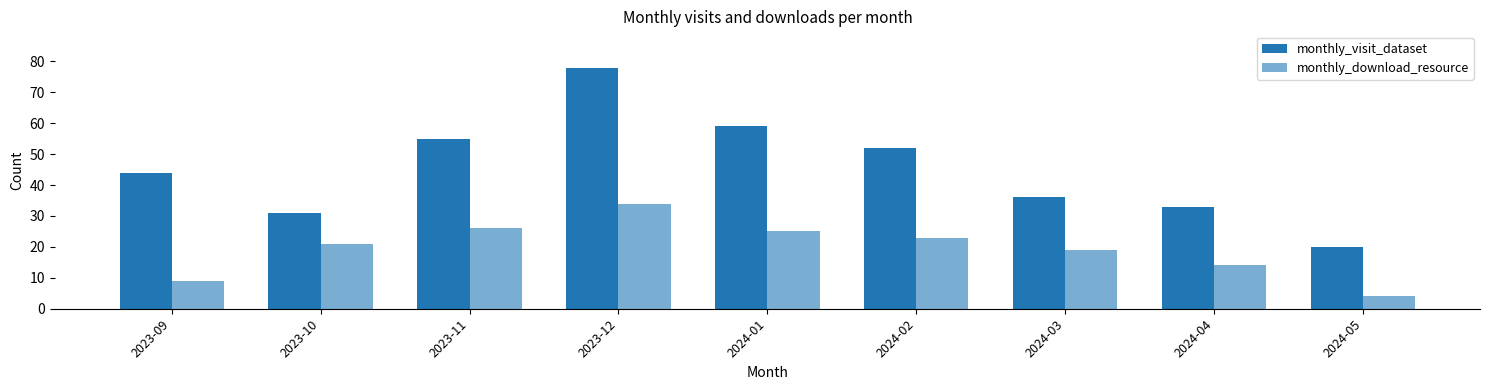

How many bars are there in each group?

2